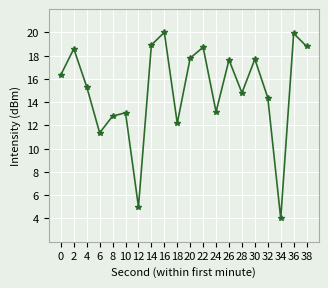

True or false: the data shows 13.2 at 24.

True